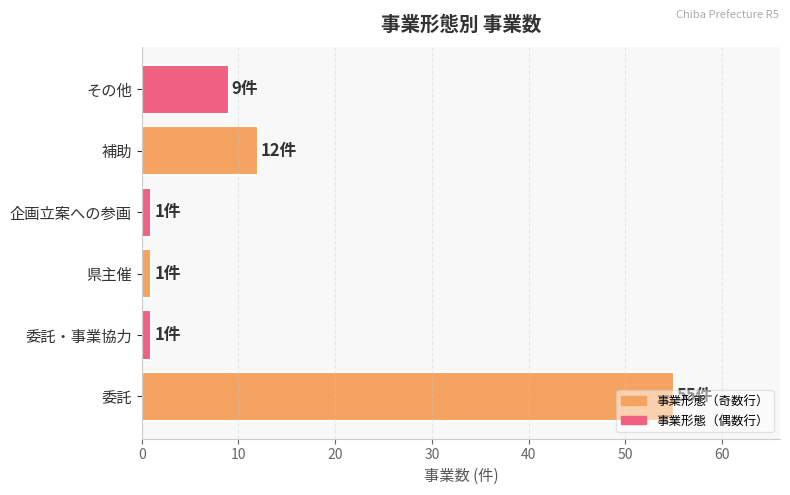

What is the difference between the maximum and minimum values?

54